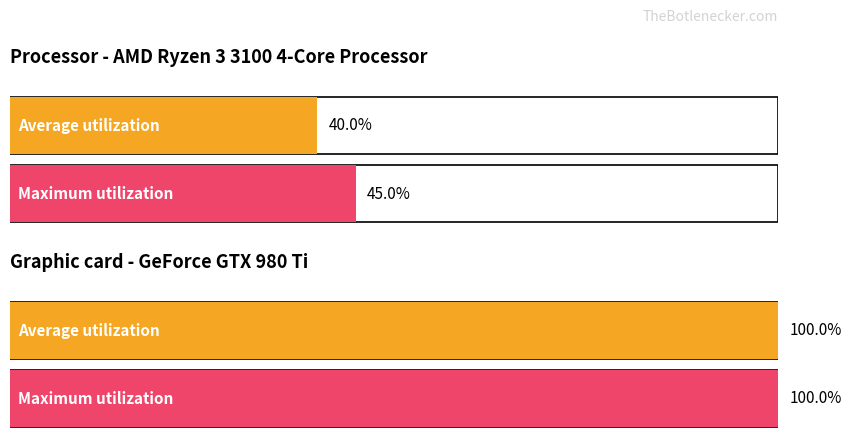

Which series changed the most between AMD Ryzen 3 3100 4-Core Processor and GeForce GTX 980 Ti?

Average utilization